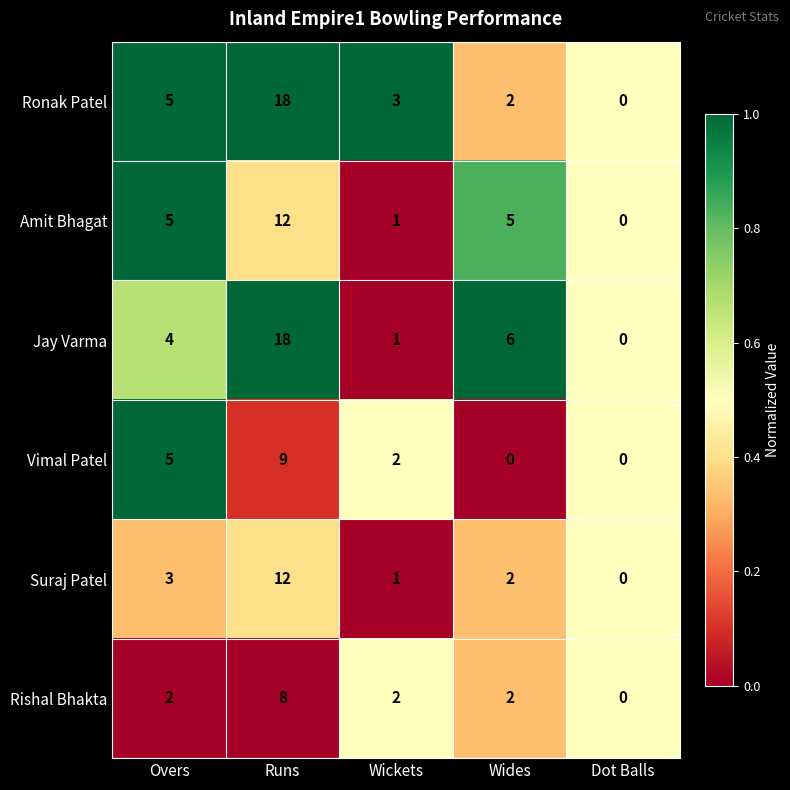

What is the highest value of the Jay Varma series?

18